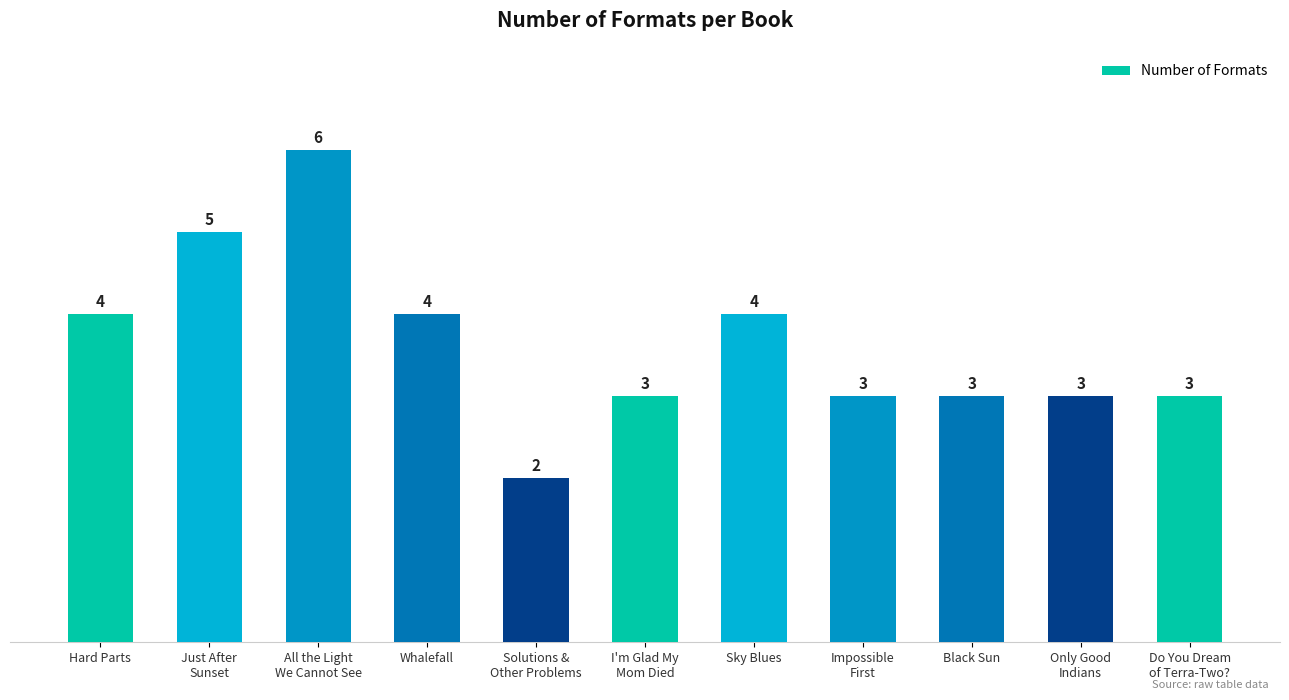

How many series are shown in this chart?

1